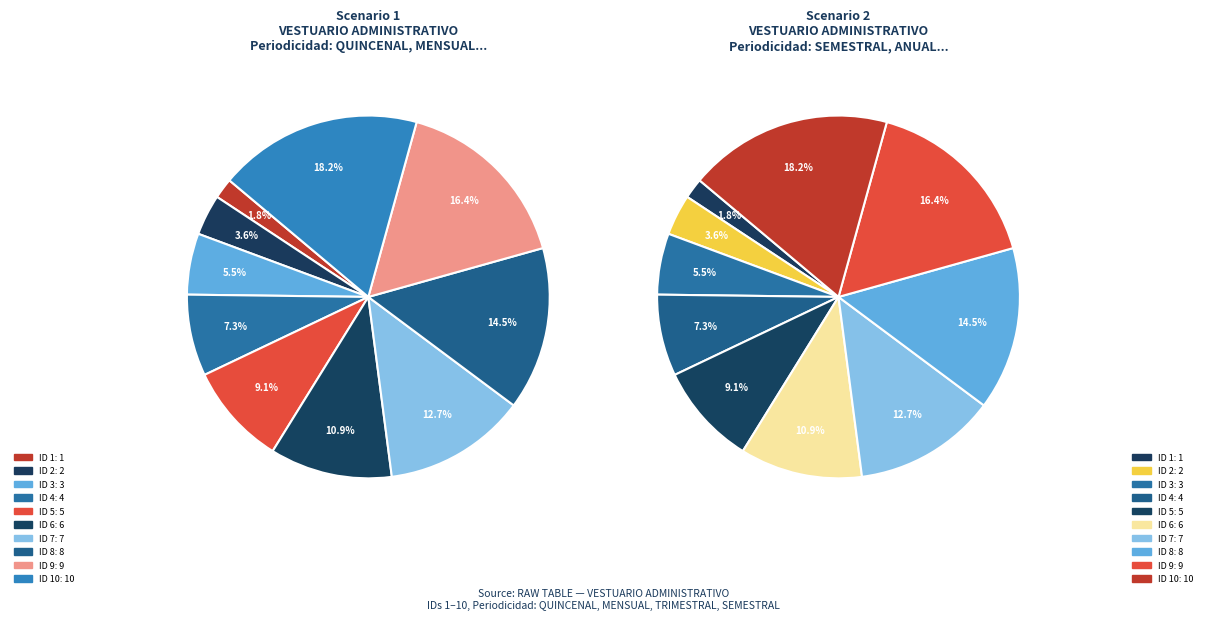

Which slice is the largest?

ID 10